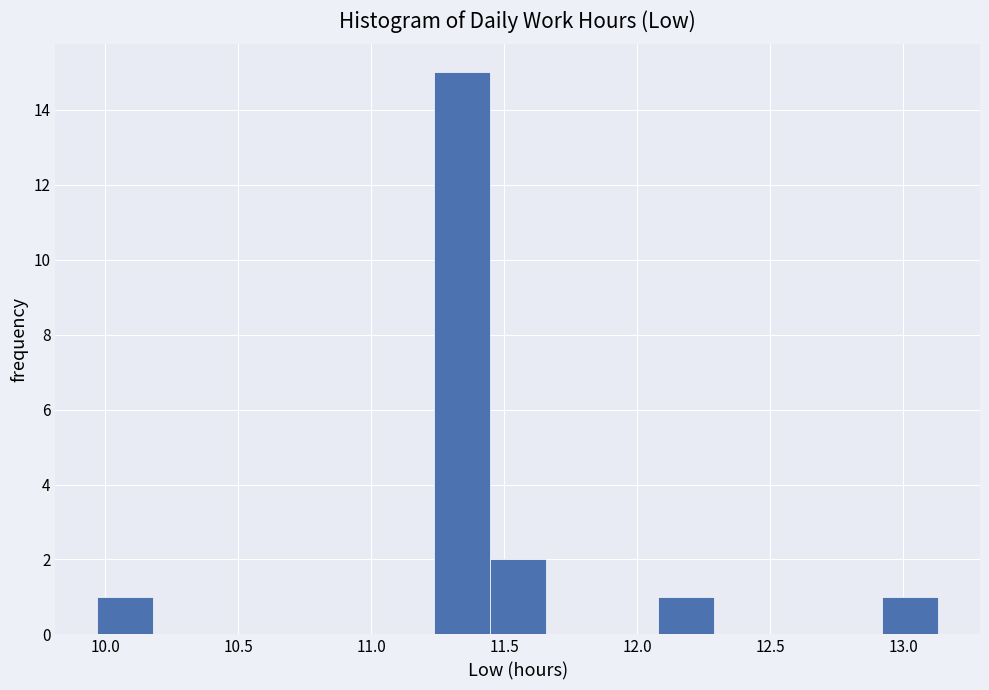

What is the height of the bar covering 12.90 to 13.15 on the x-axis? Neither the bar edges nor the heights are printed on the chart, so give them approximately, as read against the axes.

1